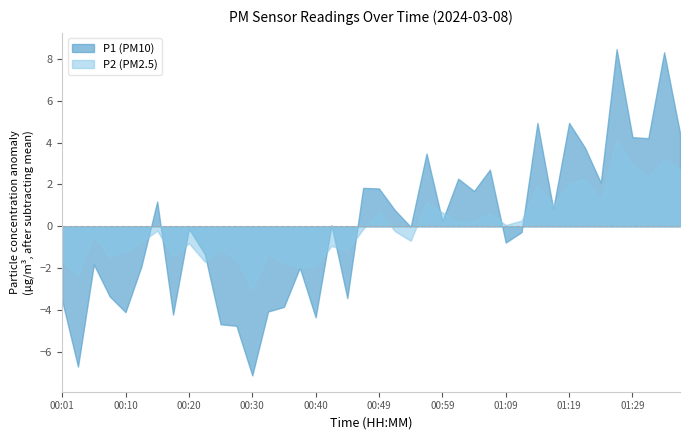

The value of P1 (PM10) at 00:49 is 2.6. True or false?

False